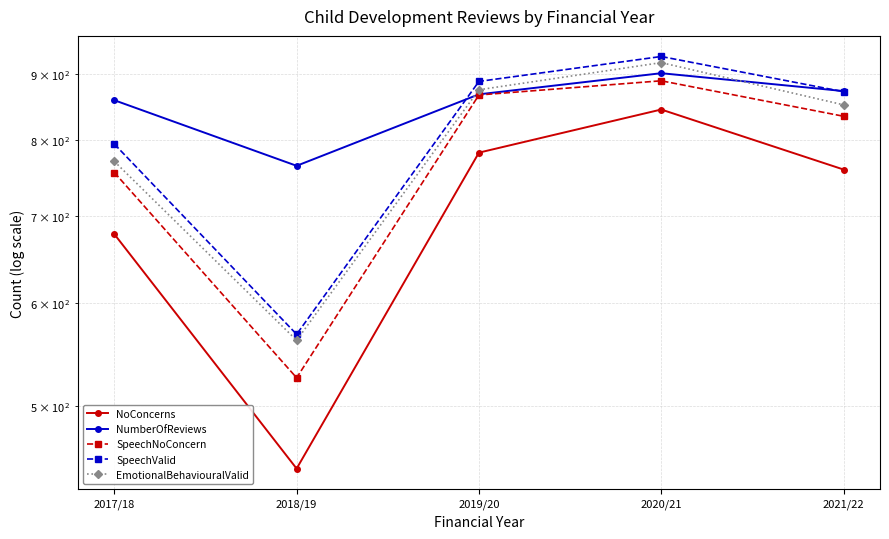

What is the sum of all SpeechValid values?

4051